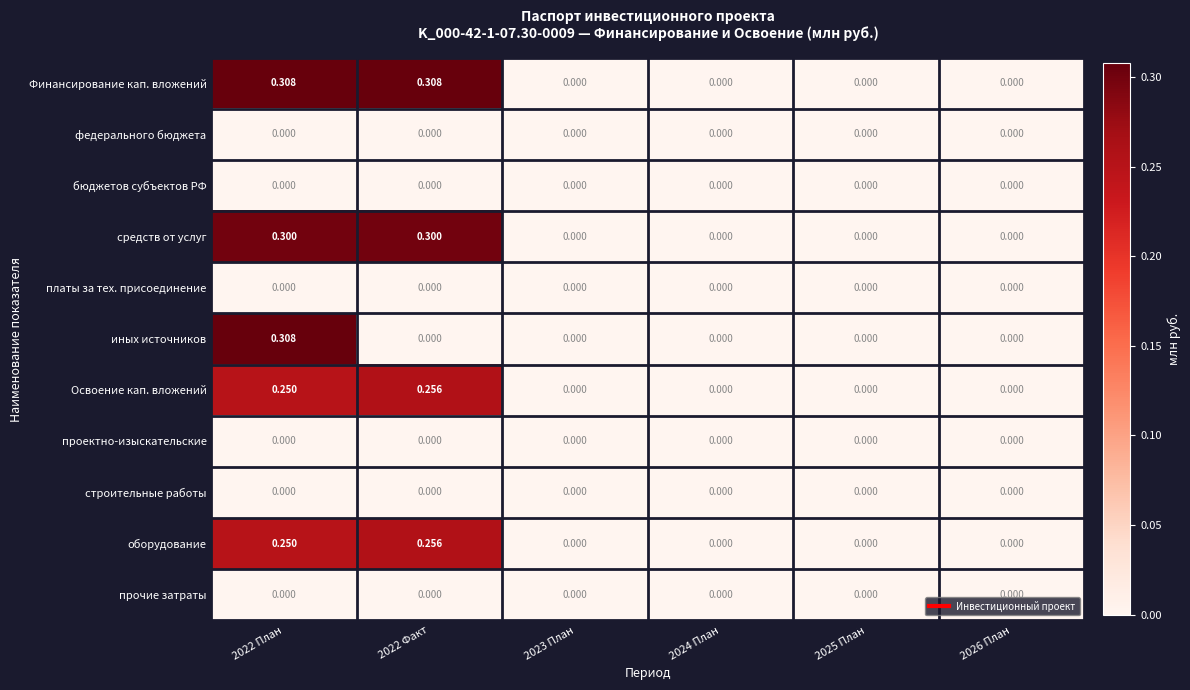

Which series has the largest total across all categories?

Финансирование кап. вложений